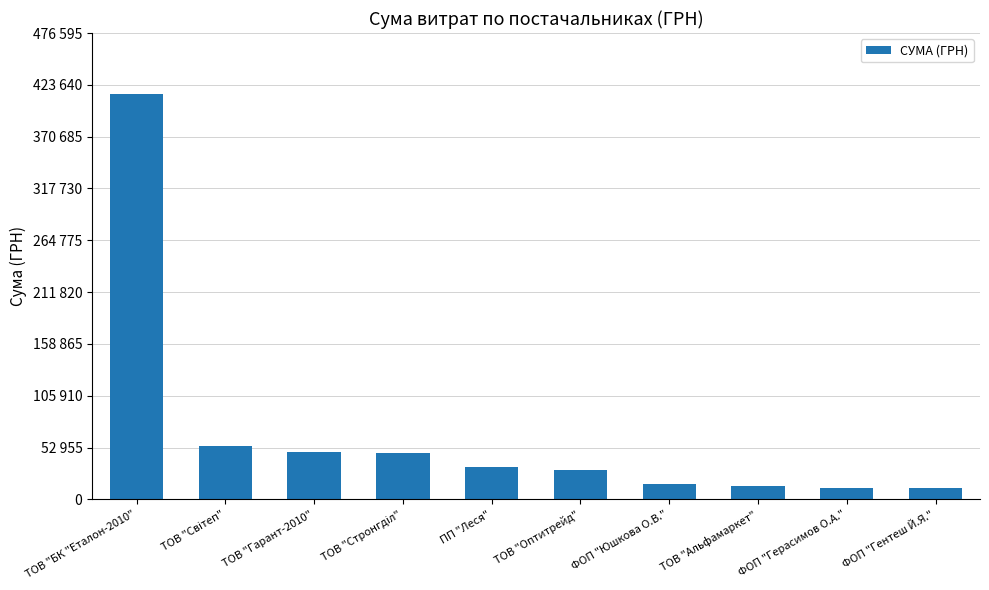

Rank the categories by value from lowest to highest.

ФОП "Гентеш Й.Я.", ФОП "Герасимов О.А.", ТОВ "Альфамаркет", ФОП "Юшкова О.В.", ТОВ "Оптитрейд", ПП "Леся", ТОВ "Стронгділ", ТОВ "Гарант-2010", ТОВ "Світеп", ТОВ "БК "Еталон-2010"